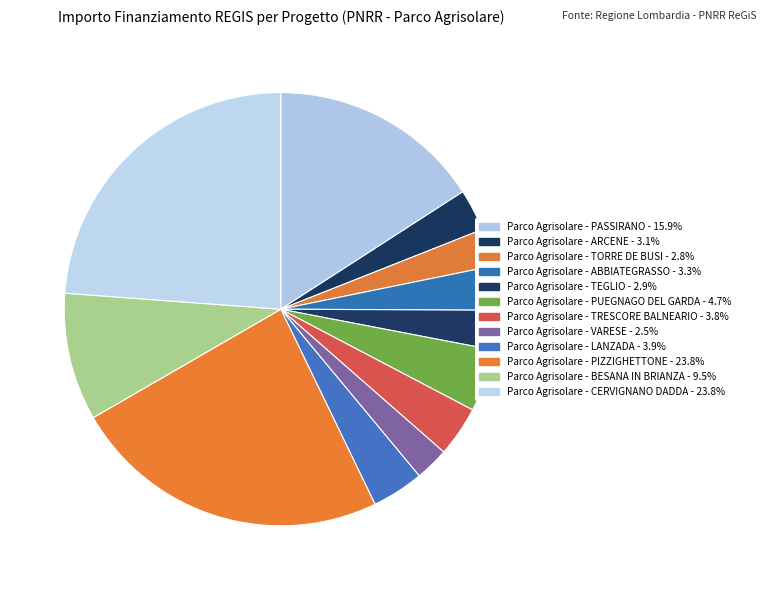

Approximately how many times larger is the value at Parco Agrisolare - LANZADA compared to Parco Agrisolare - BESANA IN BRIANZA?

0.4